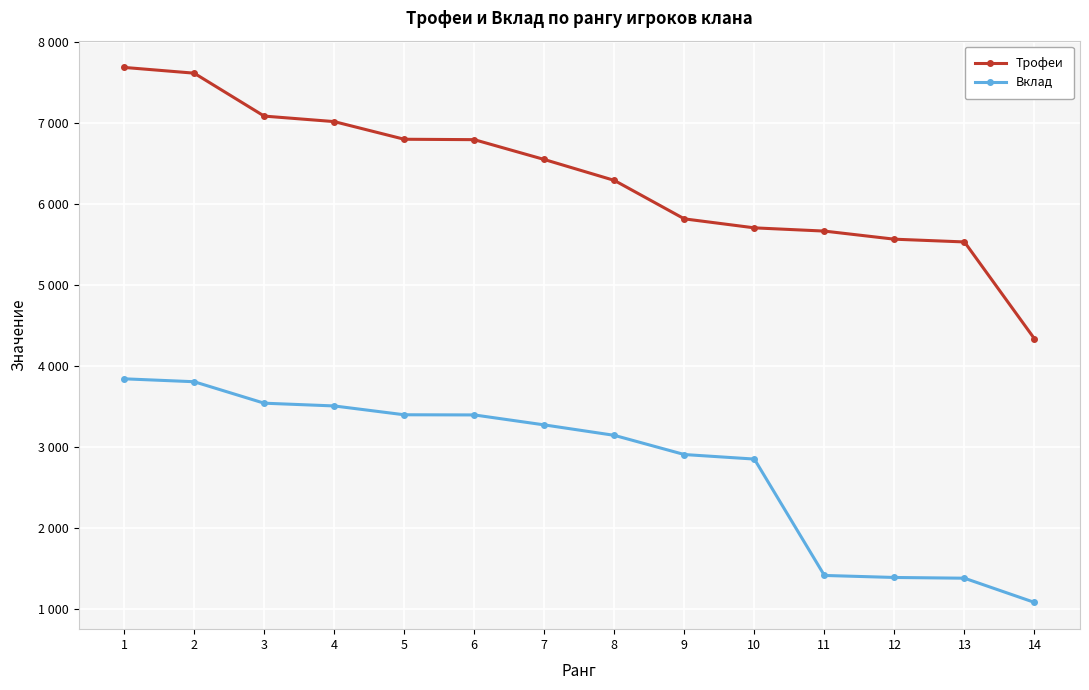

What value does the Вклад series have at 13, to the nearest 50?

1400